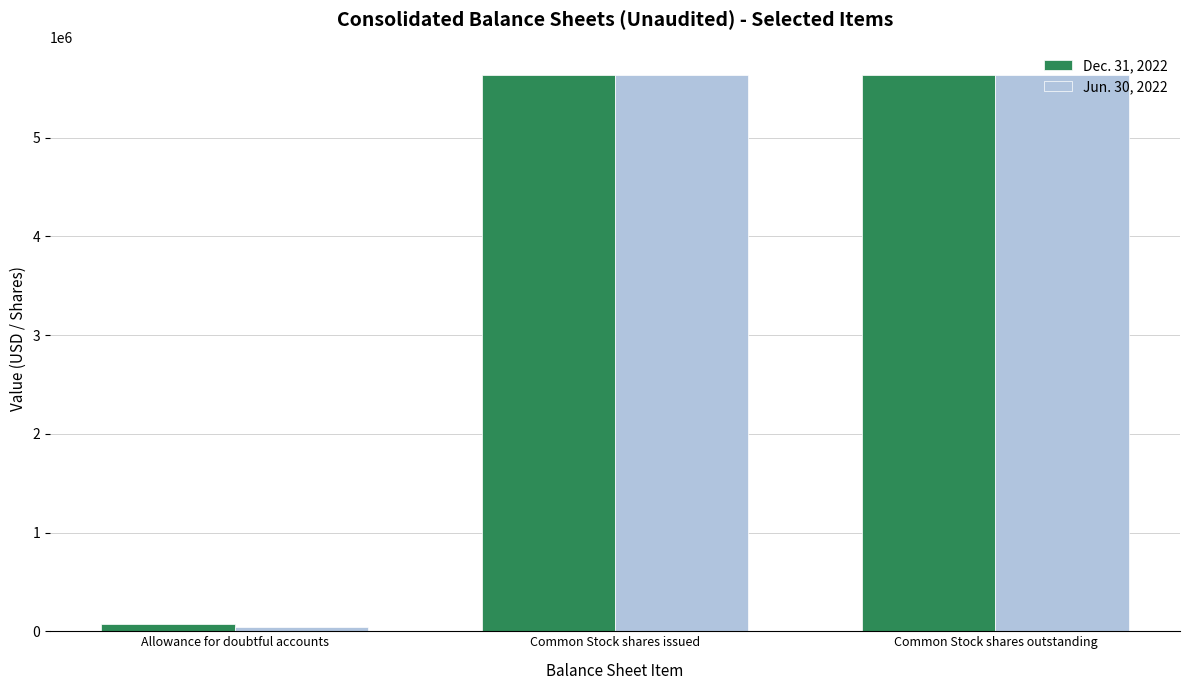

The value of Dec. 31, 2022 at Common Stock shares outstanding is 5638302. True or false?

True